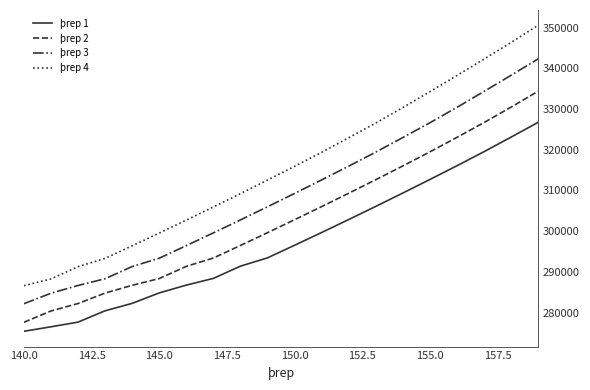

Which series has the largest range (max minus min)?

þrep 4